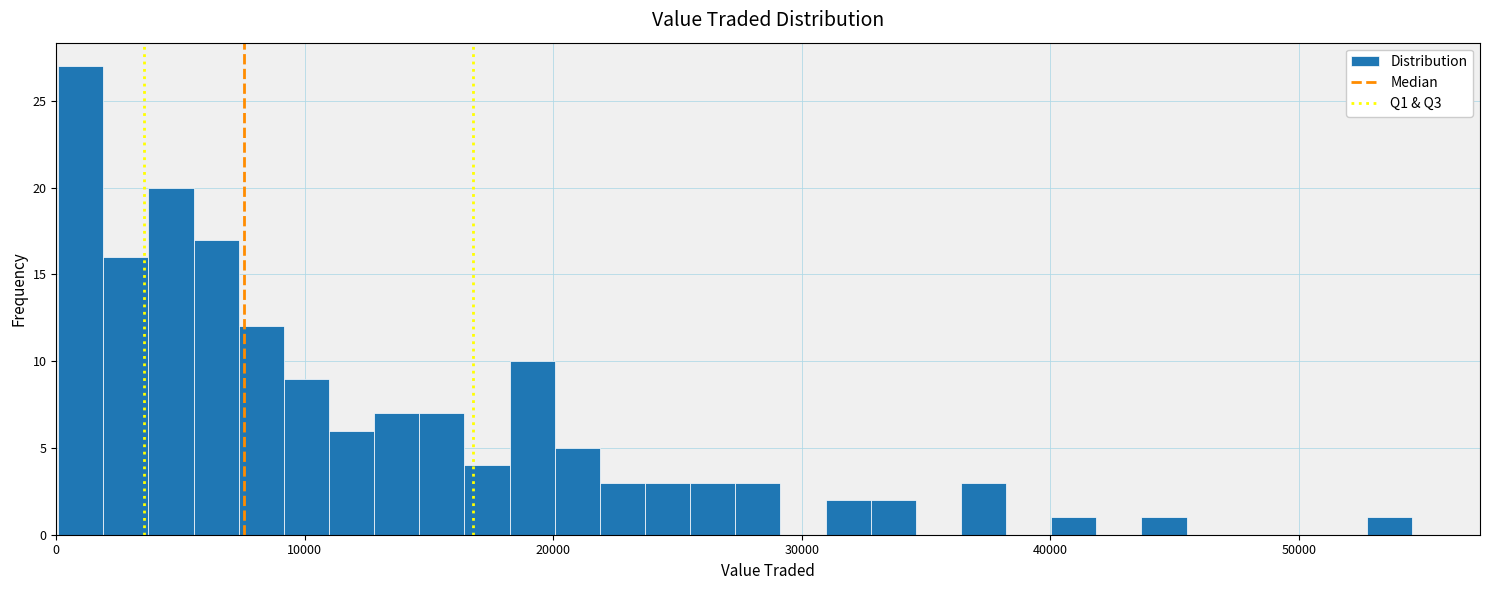

Around what value on the x-axis is the tallest bar? Give the approximate position of its centre, as read against the axis.

1000